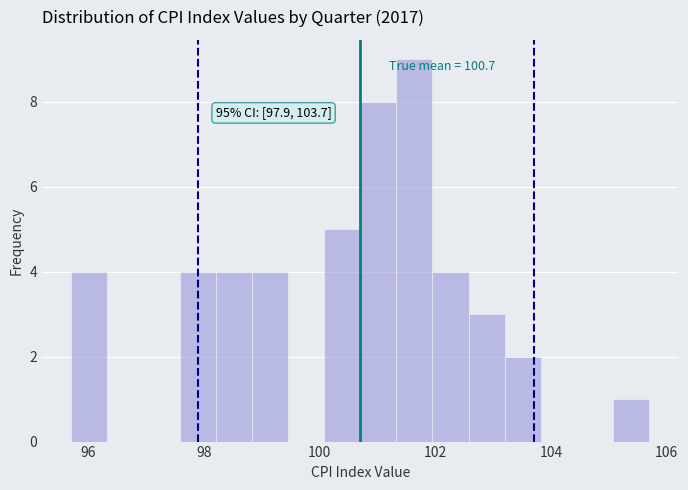

Read against the x-axis, roughly where is the centre of the tallest bar?

101.6